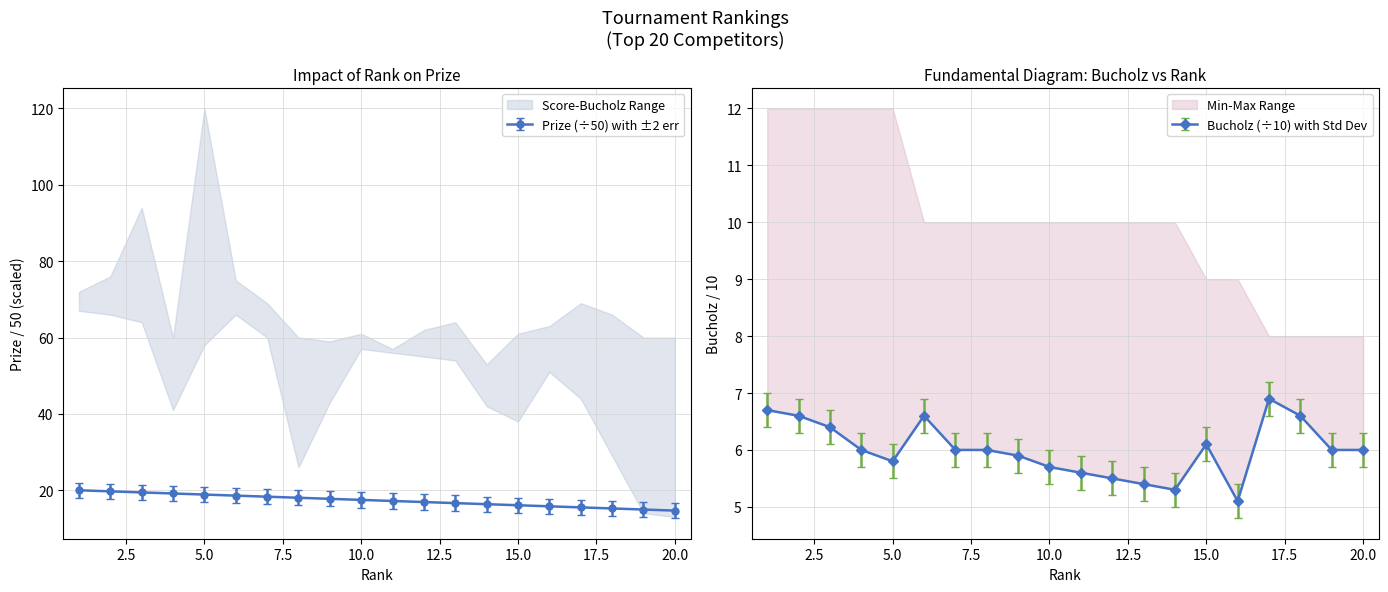

Which series has the widest spread of values?

Prize